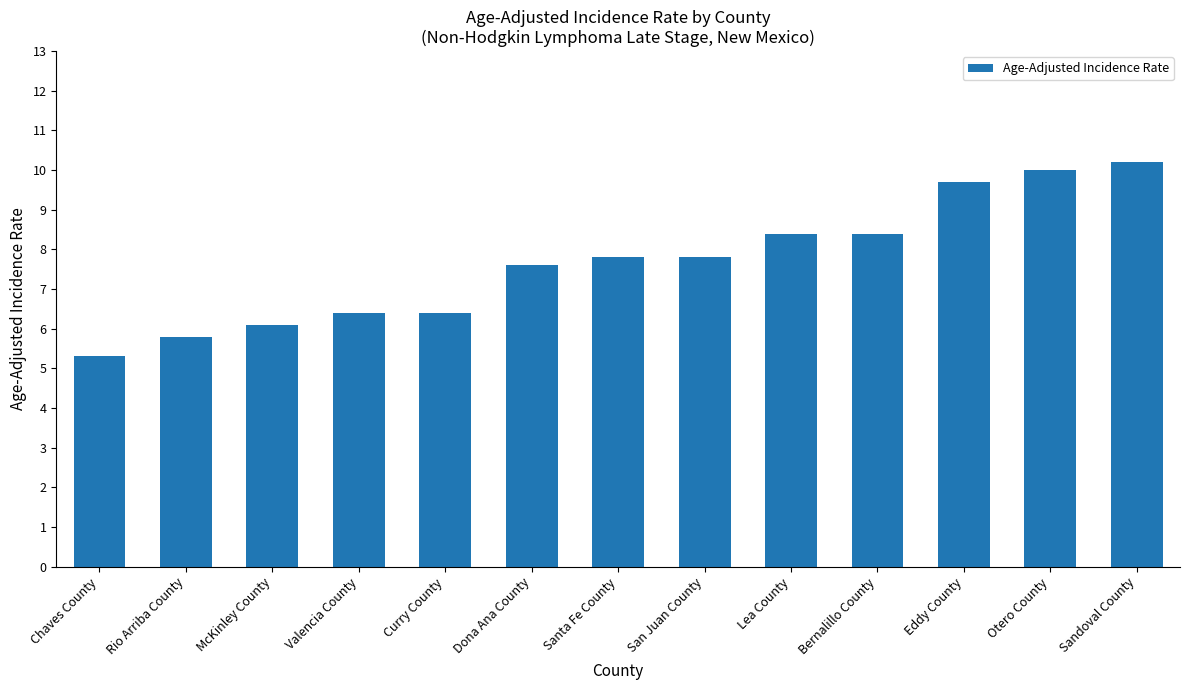

Are the bars horizontal?

No